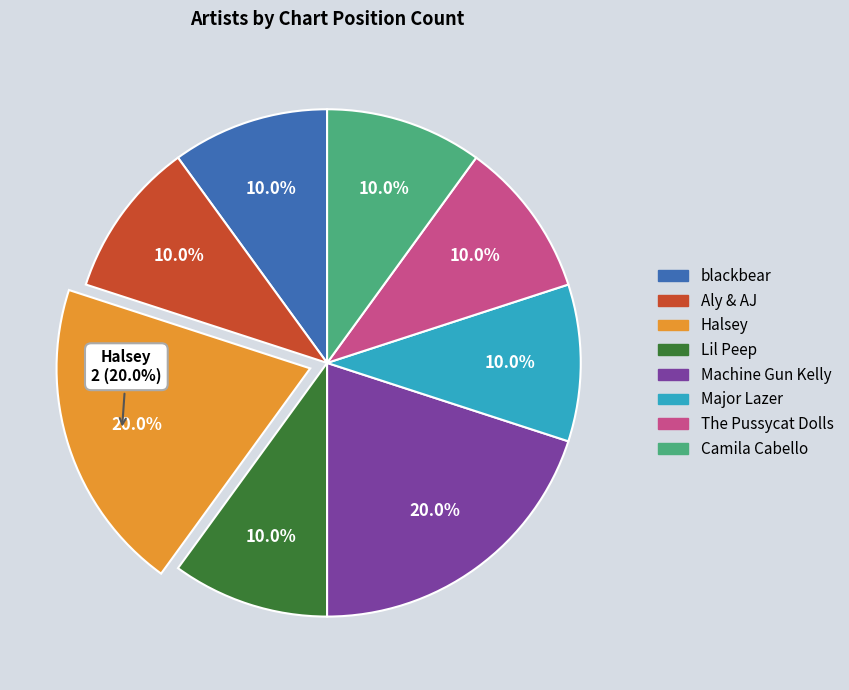

To the nearest percent, what is the difference between the The Pussycat Dolls and Machine Gun Kelly slice percentages?

10%